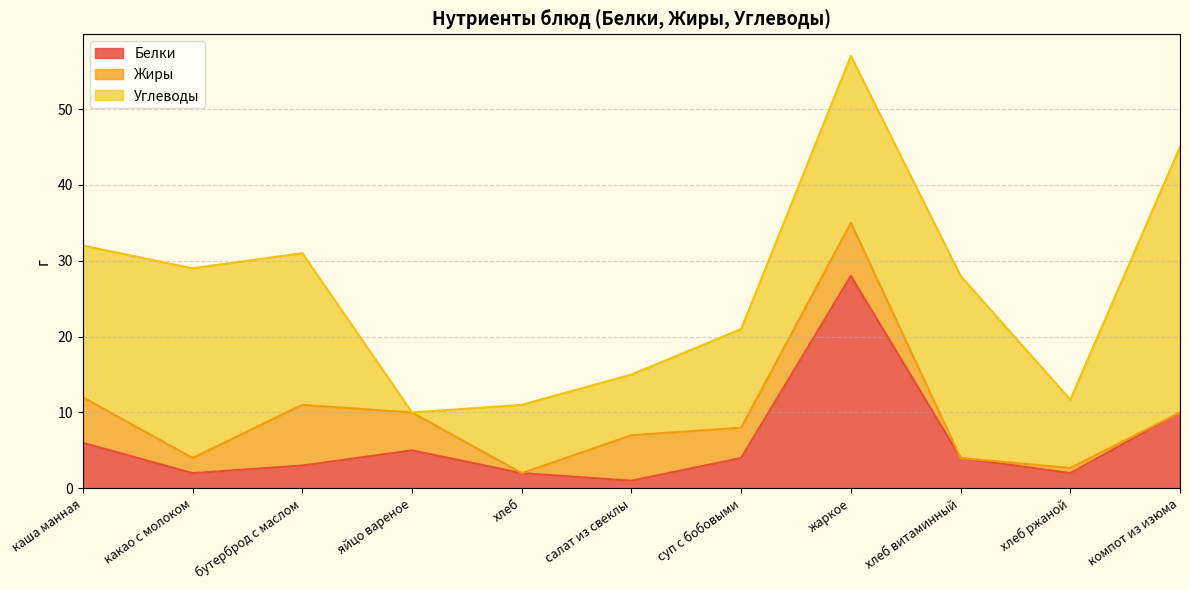

What is the sum of all Белки values?

67.0